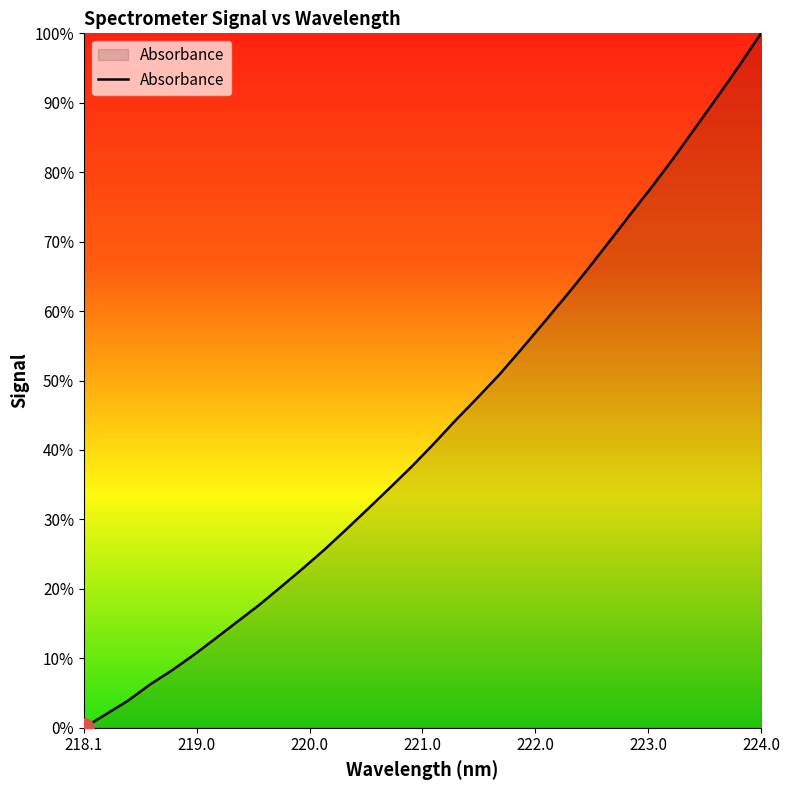

Does the chart have visible grid lines?

No